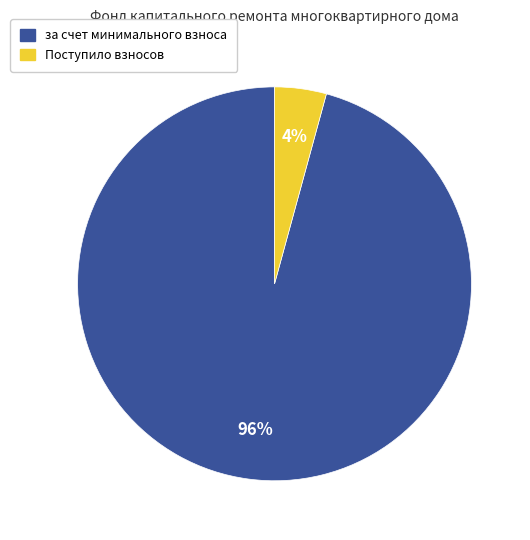

How many slices are in this pie chart?

2